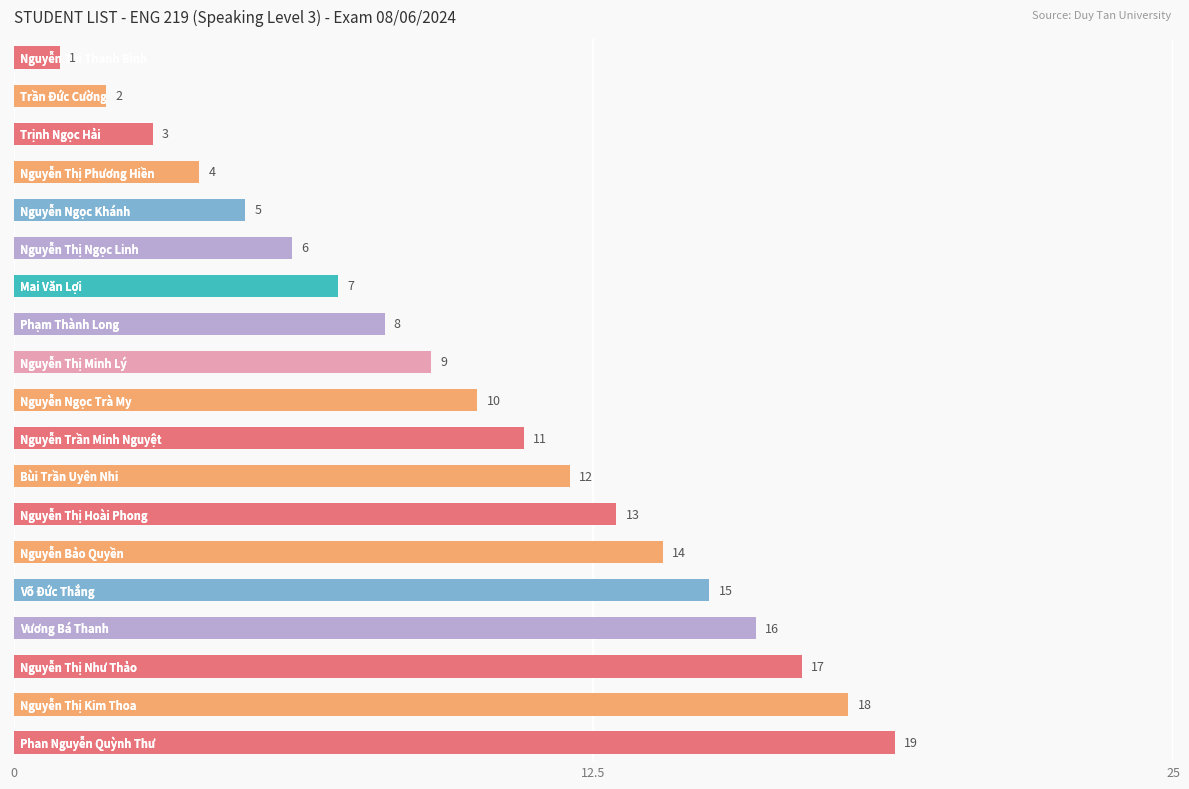

What is the difference between the second highest and minimum values?

17